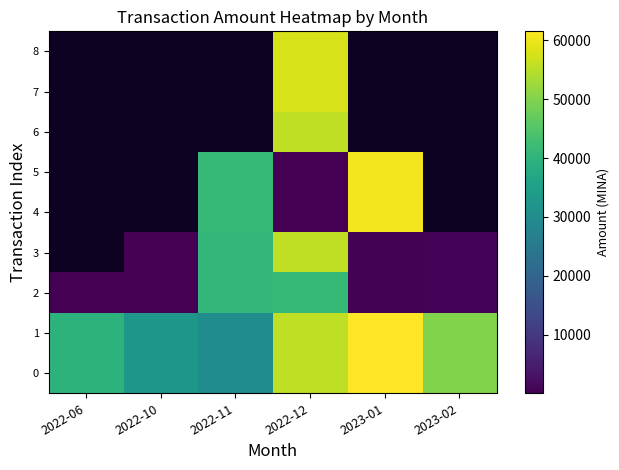

At which label does 7 first exceed 57902?

2022-12